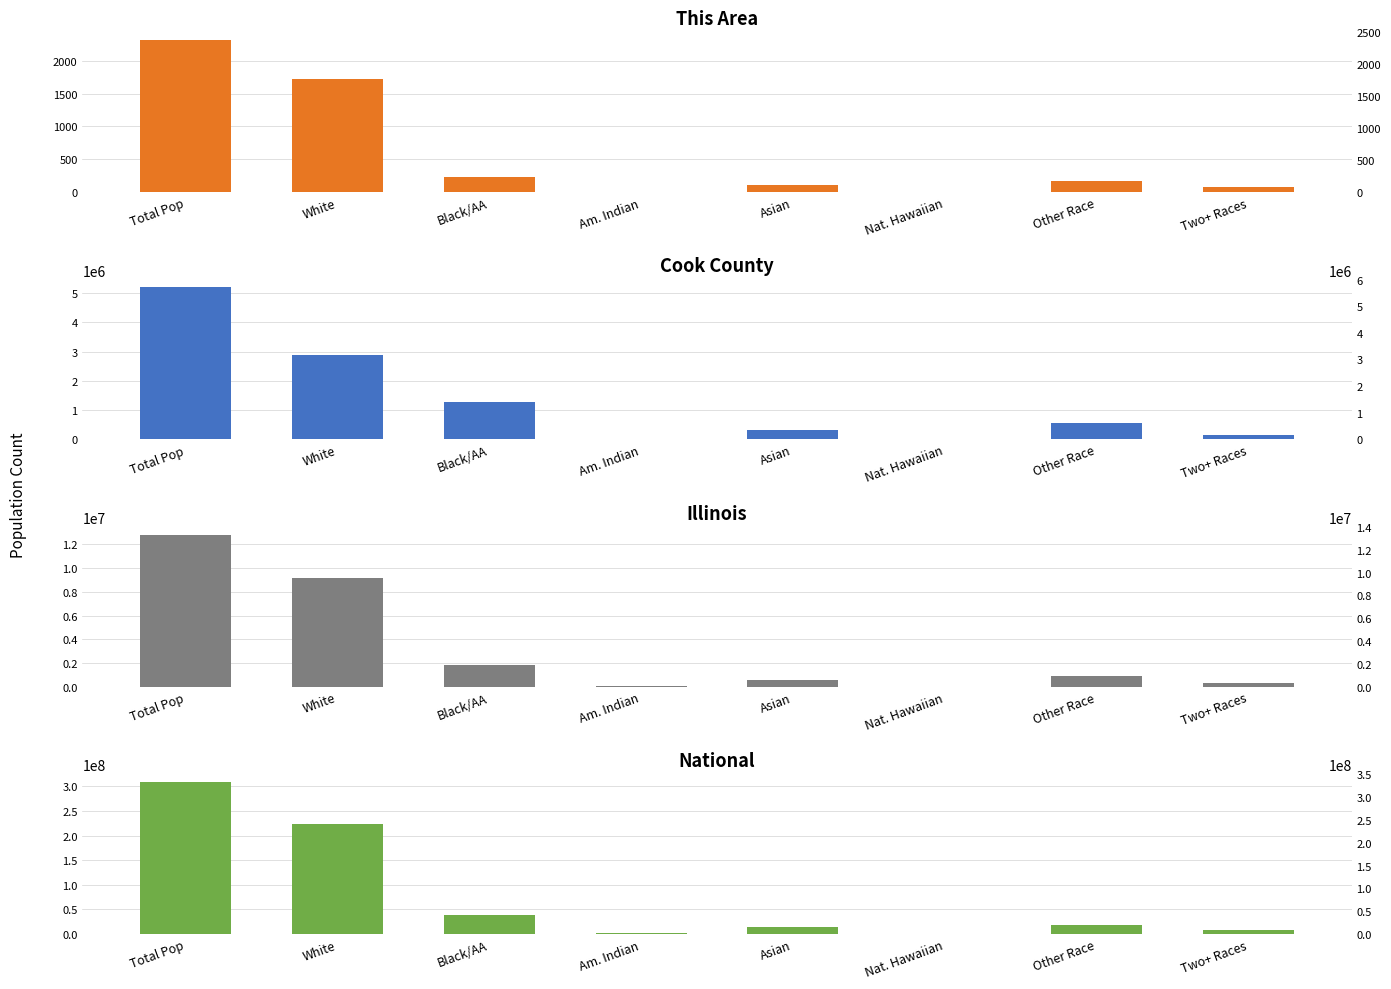

What is the sum of the Illinois values at Other Race and White?

10039289